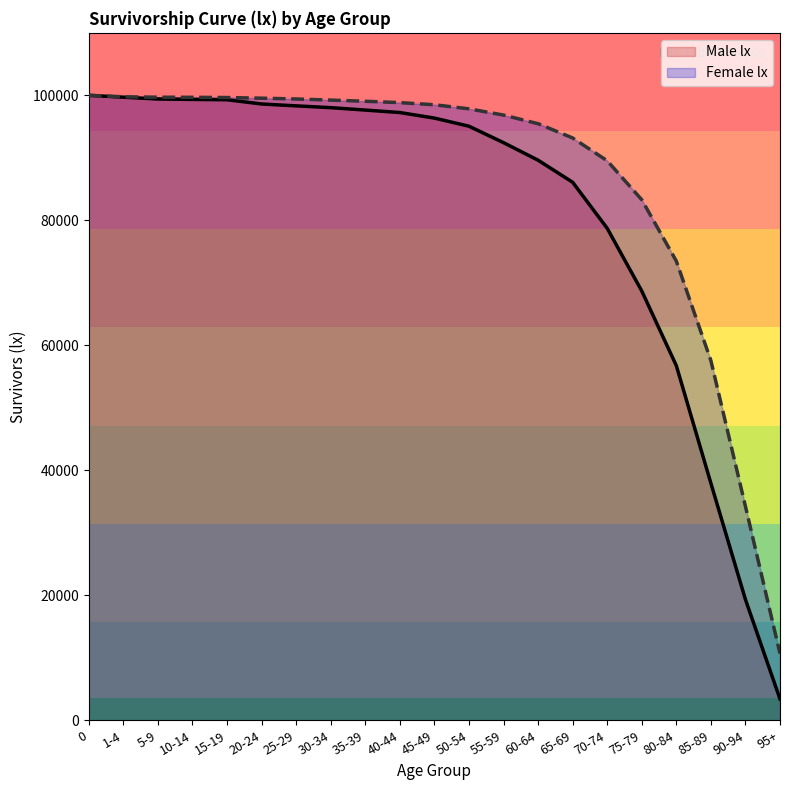

True or false: Male lx and Female lx intersect in this chart.

False